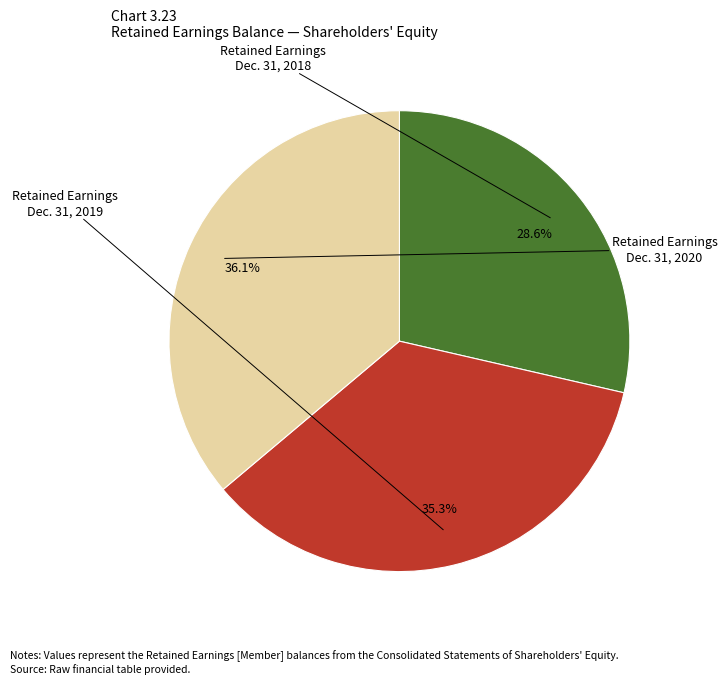

Is there a majority slice in this chart?

No